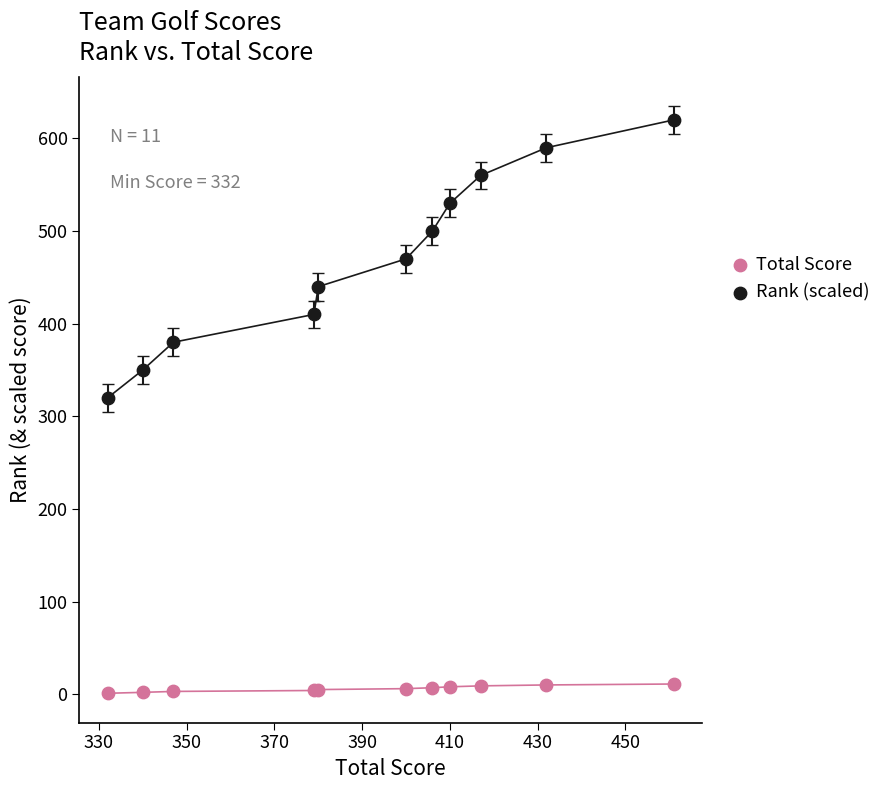

Which series contains the highest Y value?

Rank (scaled)